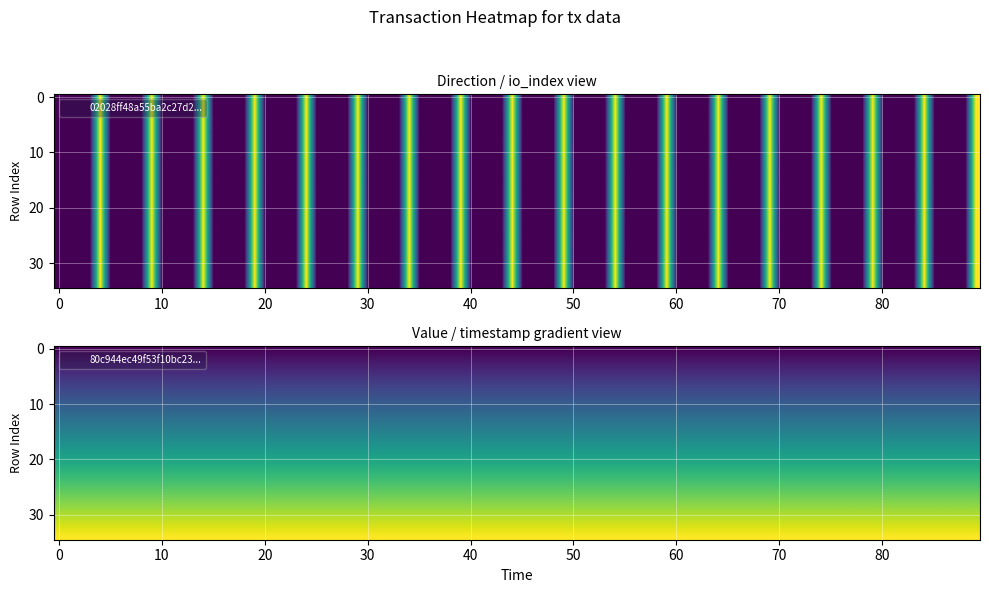

Reading right to left, transcribe all the data shown in this chart.

02028ff48a55ba2c27d279fb24218ba29967a8b: 1598535235.0	0.0	1.0	14.0	-1.0
80c944ec49f53f10bc23fba9610cbad037fa031: 1598534740.0	0.0	1.0	8.0	1.0